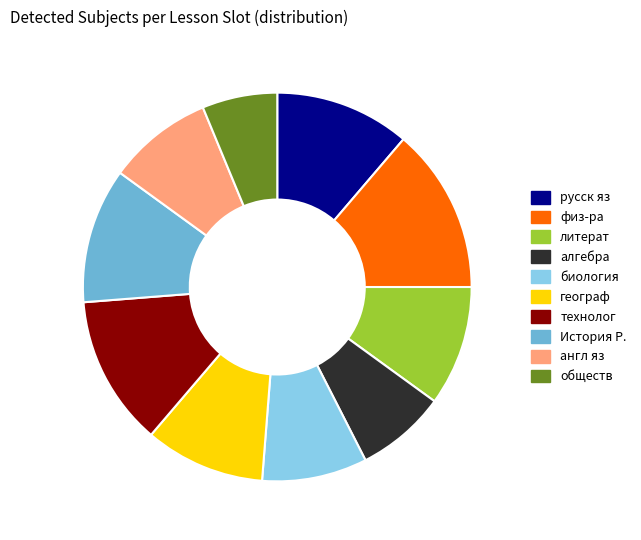

Is it true that технолог is 12% of the pie?

True